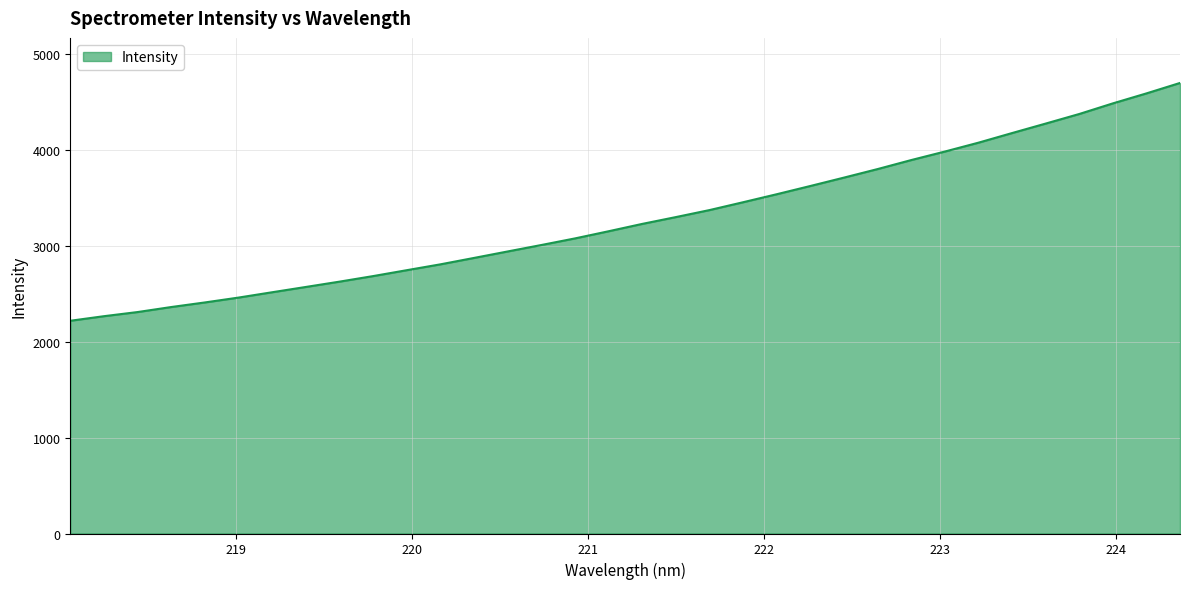

Does the chart display data point markers on the line(s)?

No